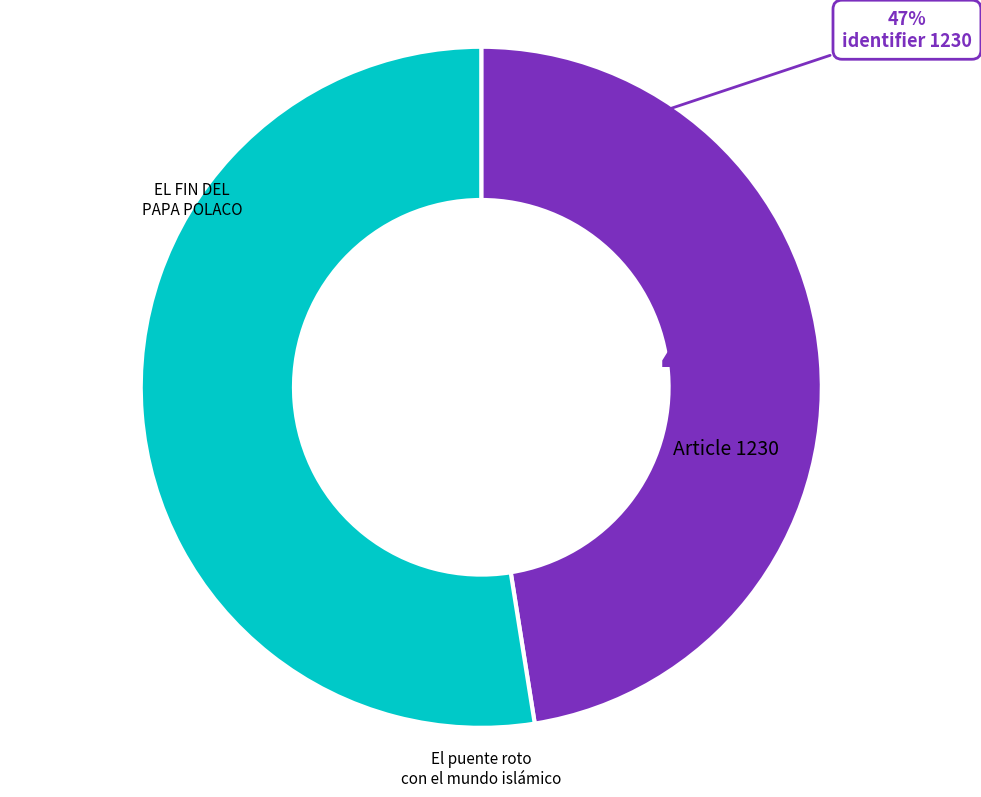

Is there any slice that represents more than half of the pie?

Yes